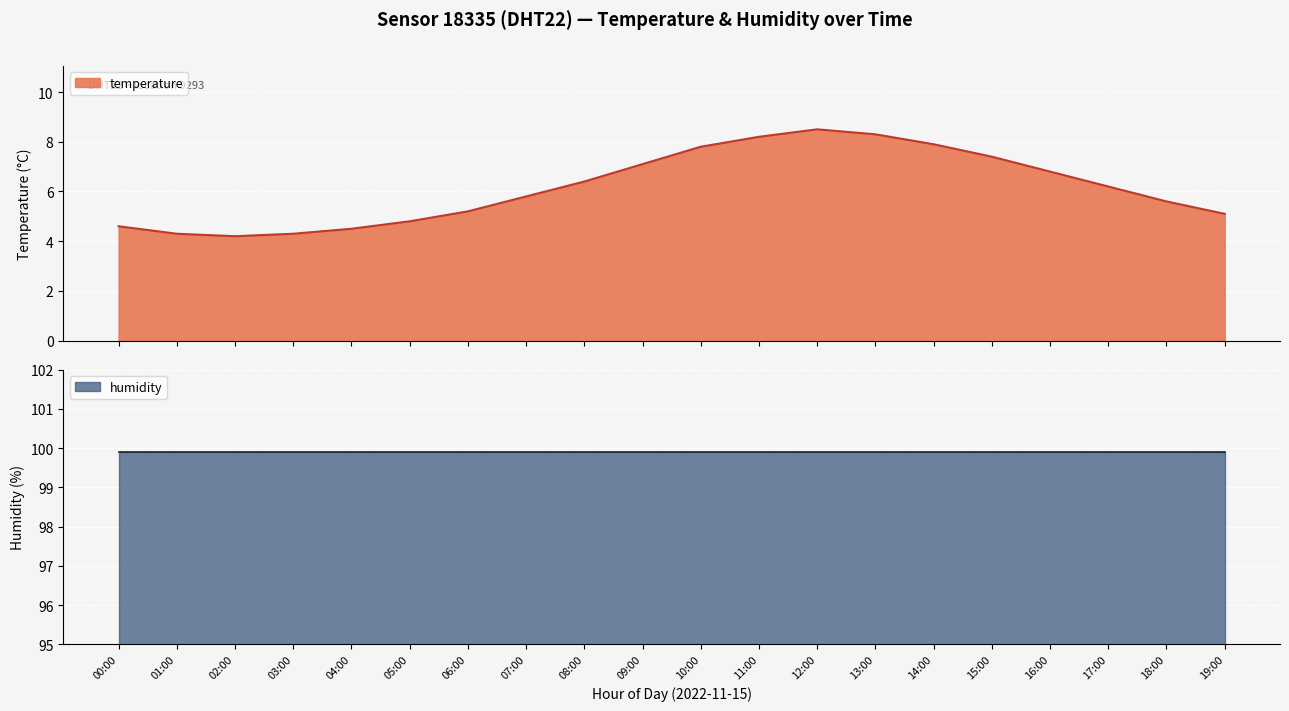

Reading right to left, what are all the values shown in this chart?

19:00=5.1	18:00=5.6	17:00=6.2	16:00=6.8	15:00=7.4	14:00=7.9	13:00=8.3	12:00=8.5	11:00=8.2	10:00=7.8	09:00=7.1	08:00=6.4	07:00=5.8	06:00=5.2	05:00=4.8	04:00=4.5	03:00=4.3	02:00=4.2	01:00=4.3	00:00=4.6